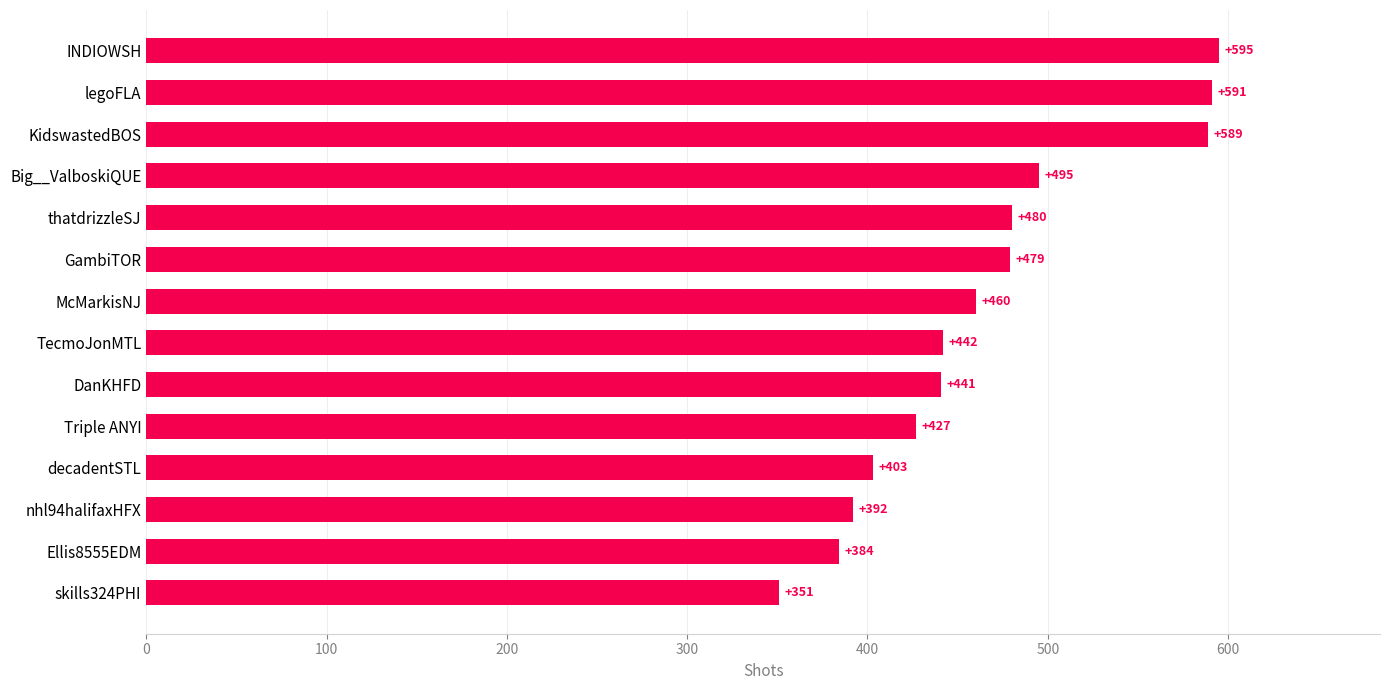

List the labels in order of value, largest first.

INDIOWSH, legoFLA, KidswastedBOS, Big__ValboskiQUE, thatdrizzleSJ, GambiTOR, McMarkisNJ, TecmoJonMTL, DanKHFD, Triple ANYI, decadentSTL, nhl94halifaxHFX, Ellis8555EDM, skills324PHI